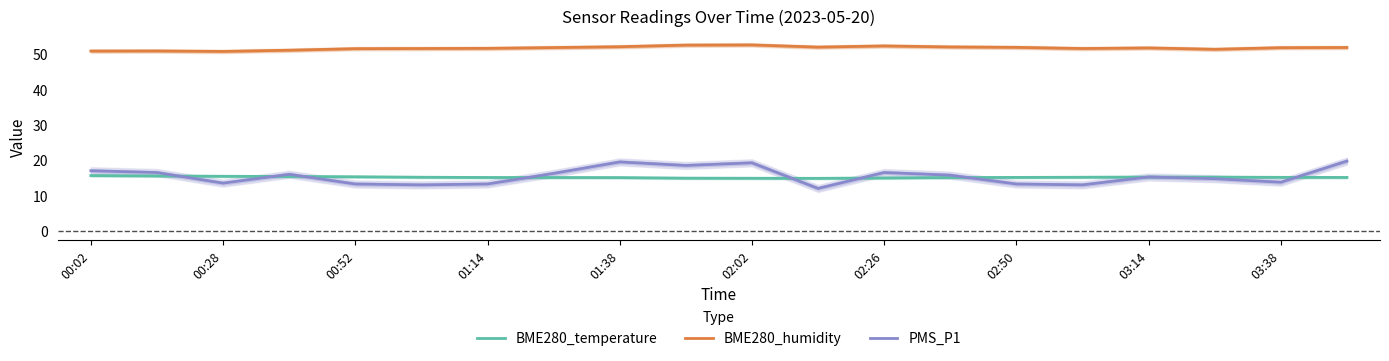

In BME280_humidity, how many points are higher than both neighbors (excluding endpoints)?

4